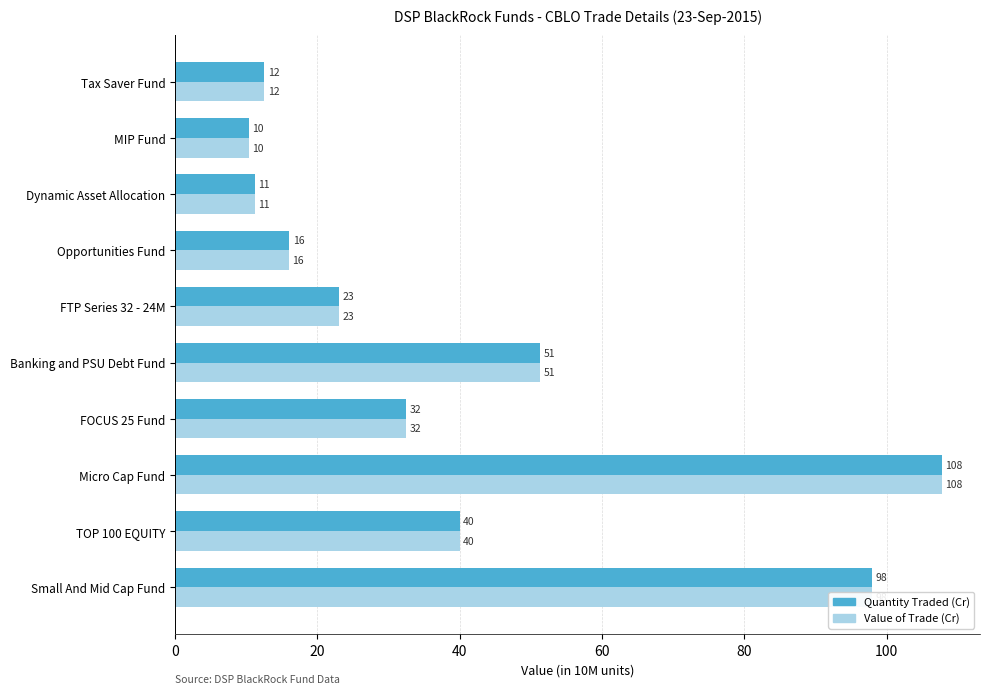

What is the smallest value displayed?

10.3